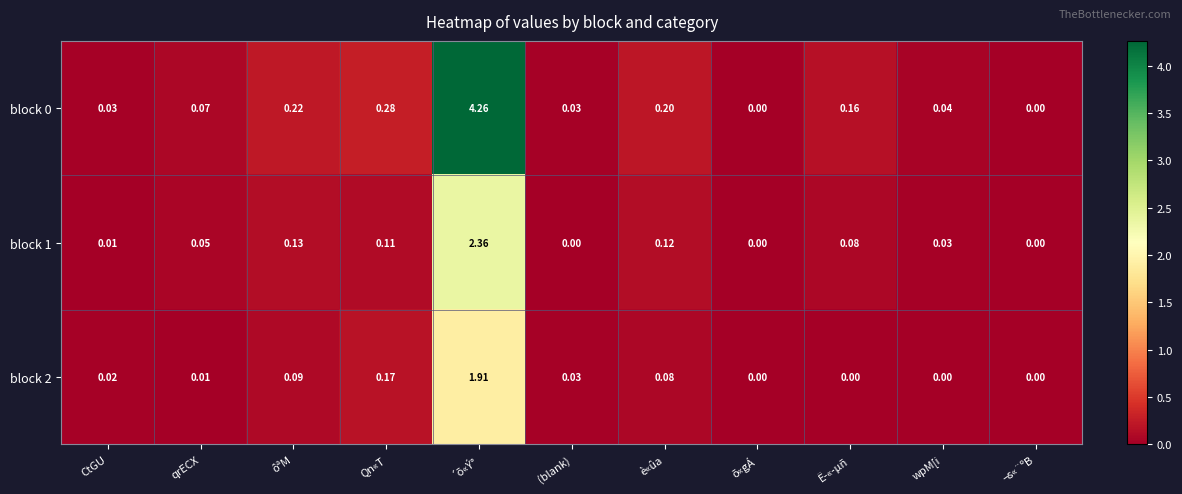

How many data points in block 2 are above 0?

7